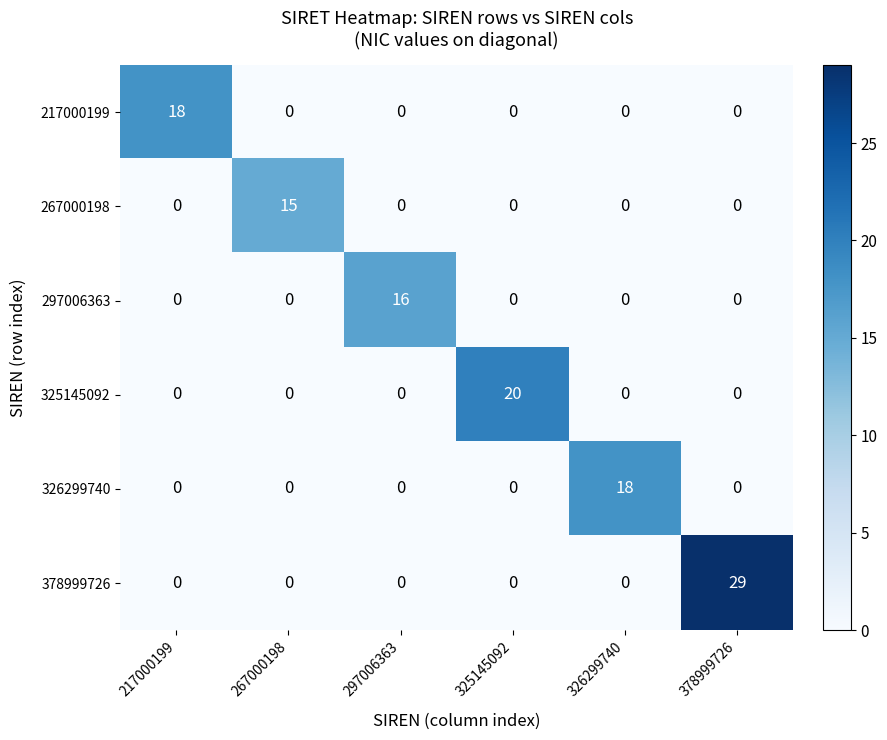

What is the difference between the highest and lowest values at 378999726?

29